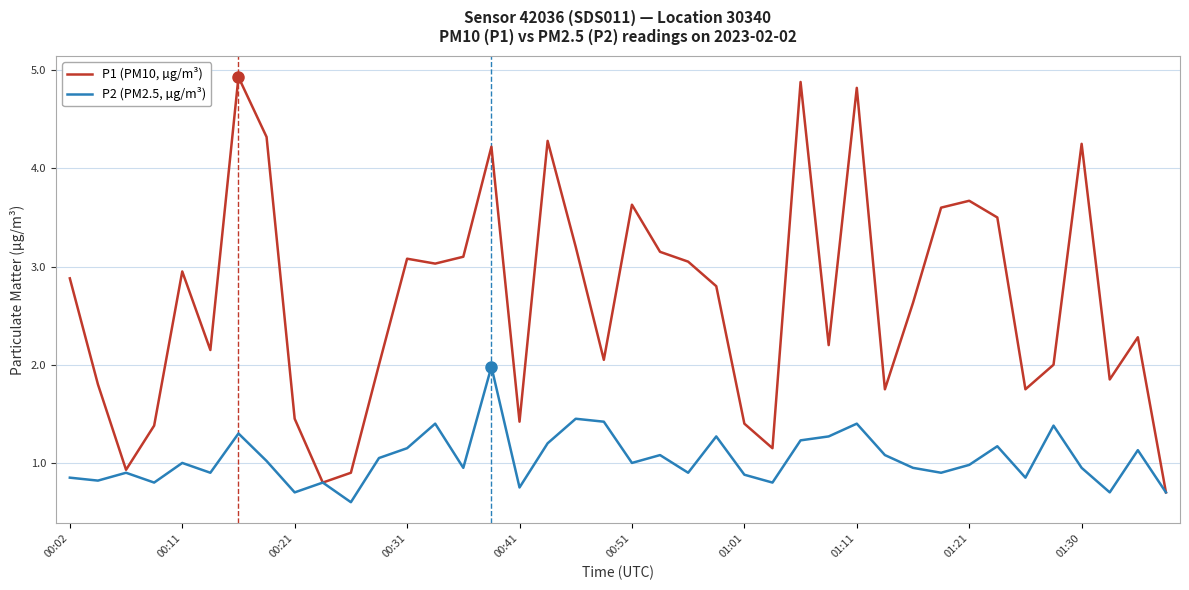

Which series has the largest range (max minus min)?

P1 (PM10, µg/m³)